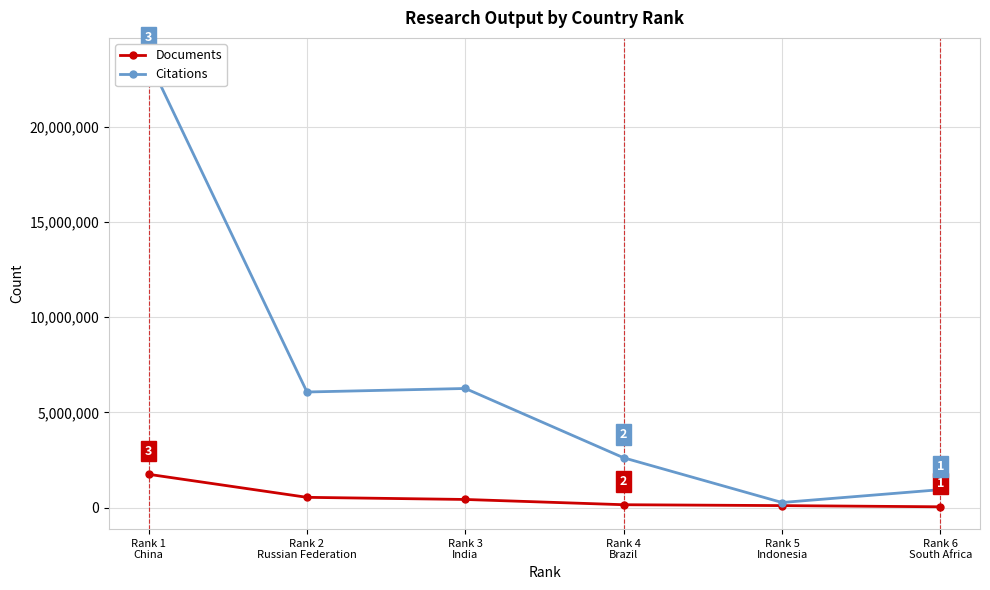

Which category has the highest value in the Documents series?

Rank 1
China